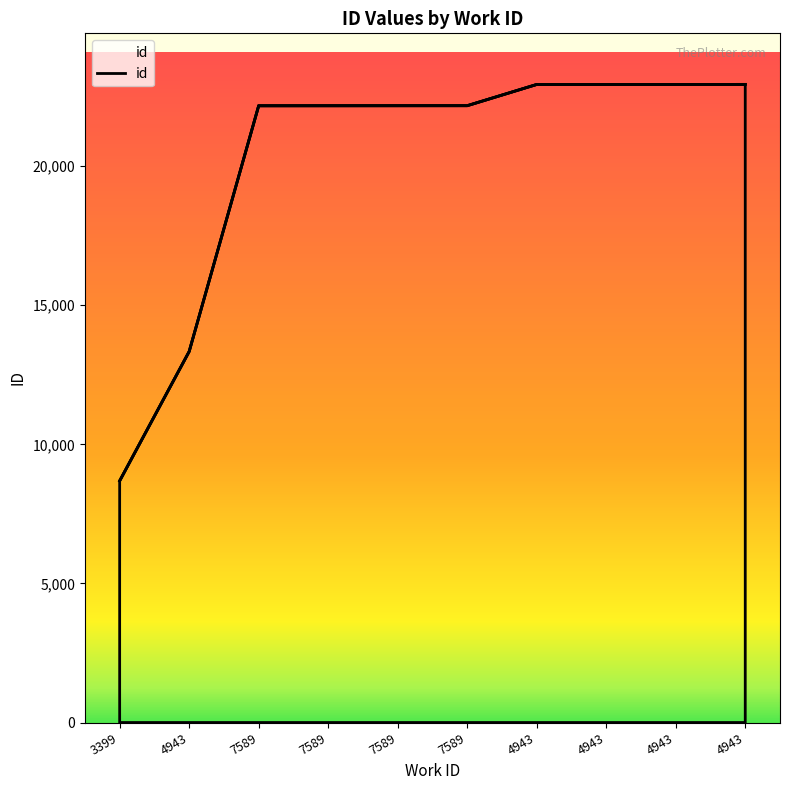

Rank the categories by value from highest to lowest.

4943, 4943, 4943, 4943, 7589, 7589, 7589, 7589, 4943, 3399